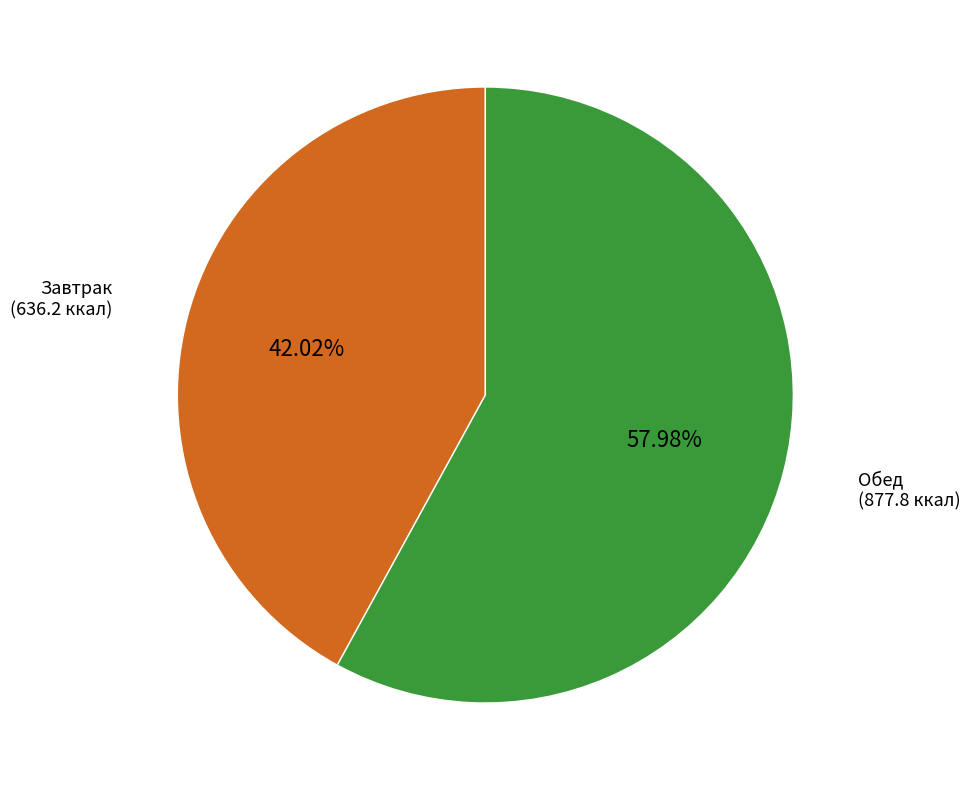

What percentage is the Обед slice, to the nearest percent?

58%